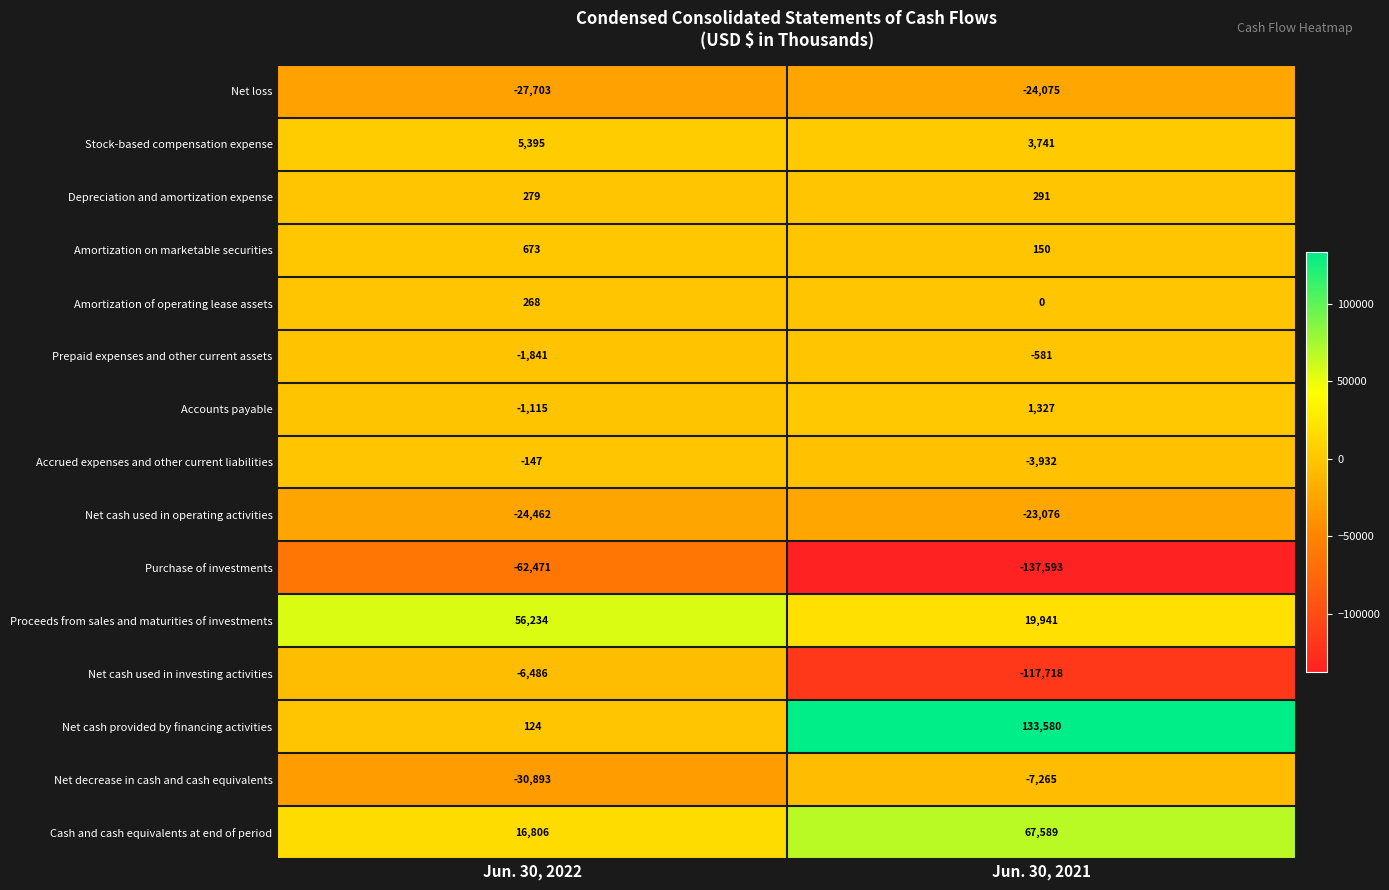

Is the value of Proceeds from sales and maturities of investments at Jun. 30, 2021 greater than the value of Purchase of investments at Jun. 30, 2021?

Yes